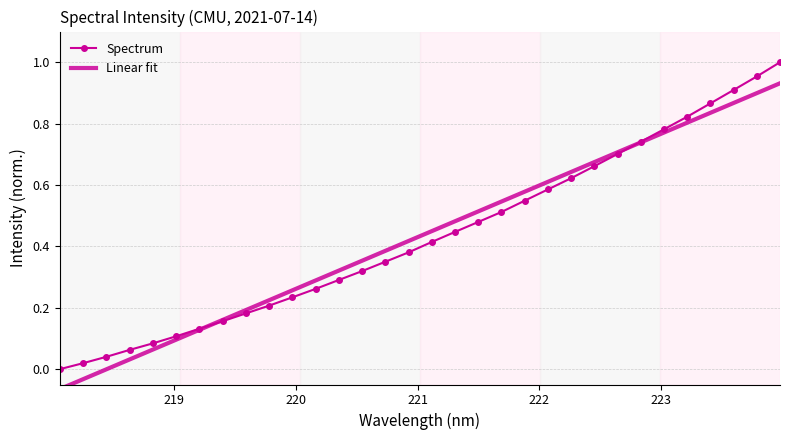

What is the label of the 6th point from the right?

223.0264